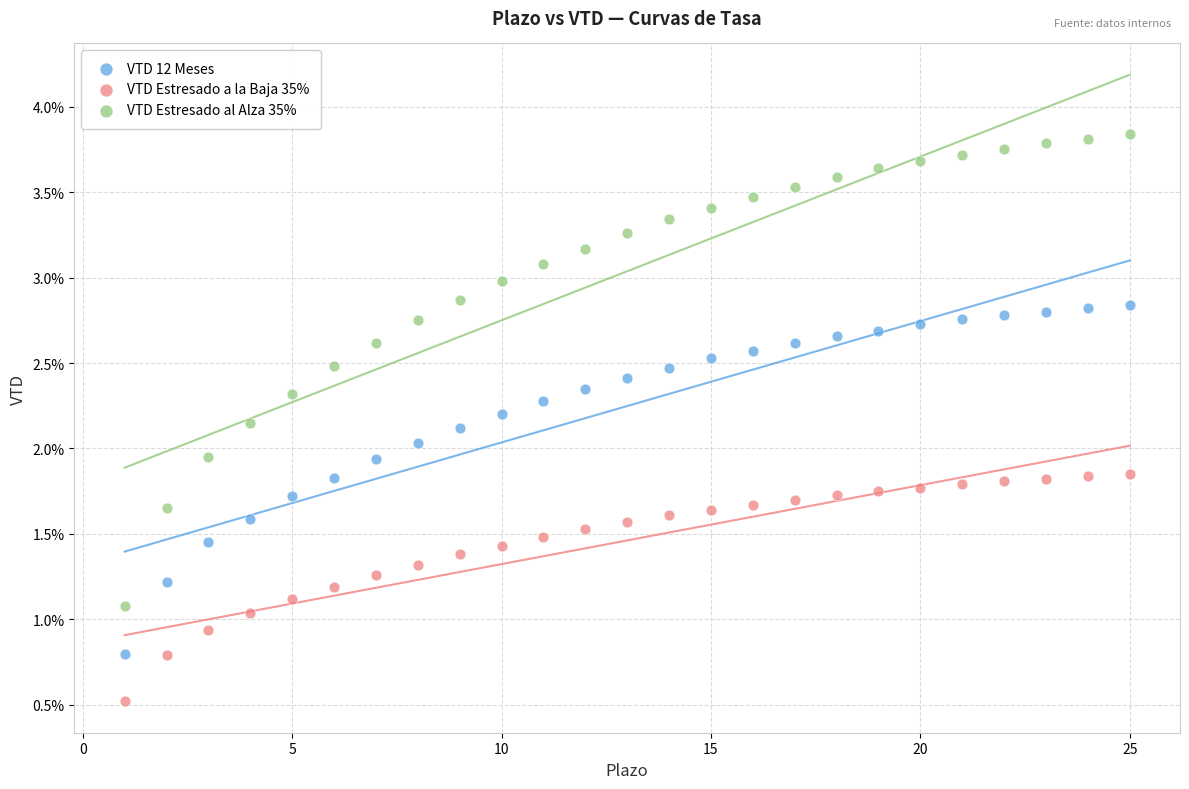

Which series has the largest Y range (max minus min)?

VTD Estresado al Alza 35%